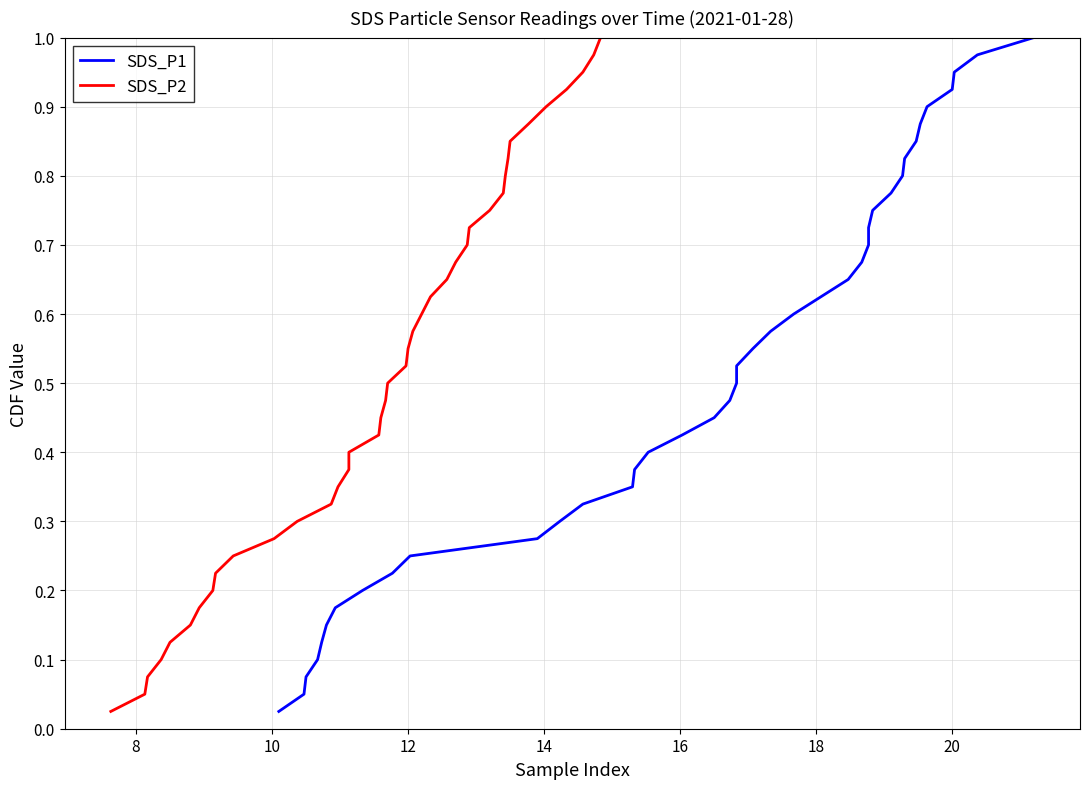

True or false: SDS_P2 and SDS_P1 intersect in this chart.

False